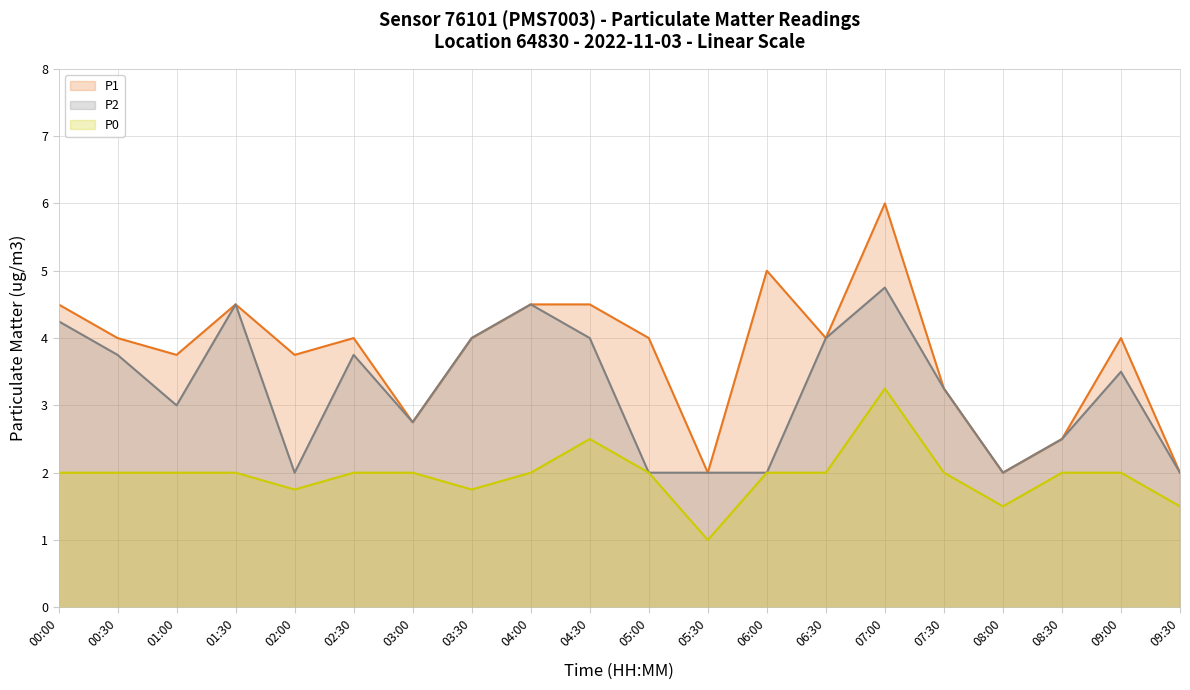

What is the total value across all series at 08:30?

7.0